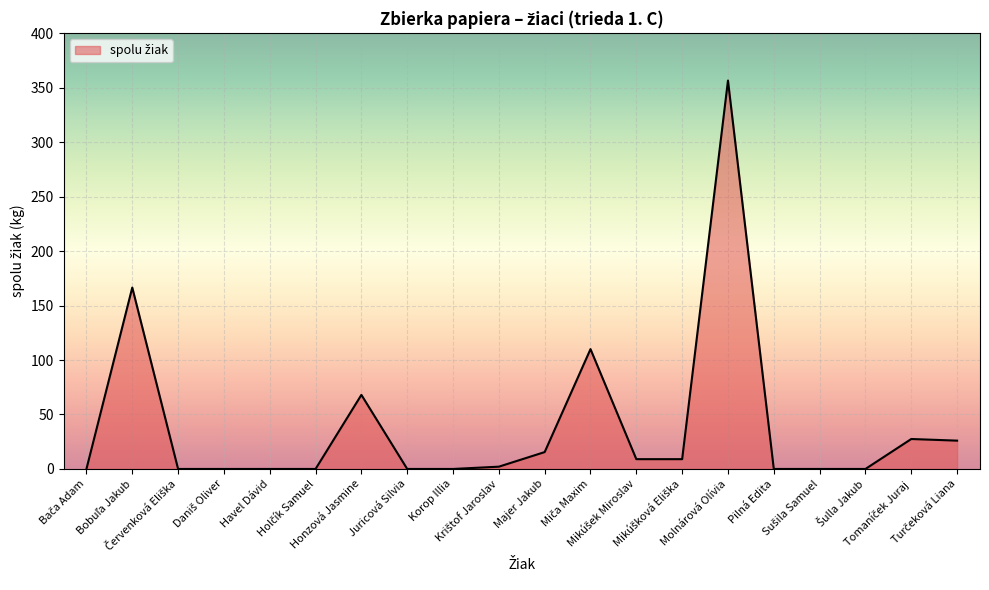

What is the greatest value displayed?

356.5